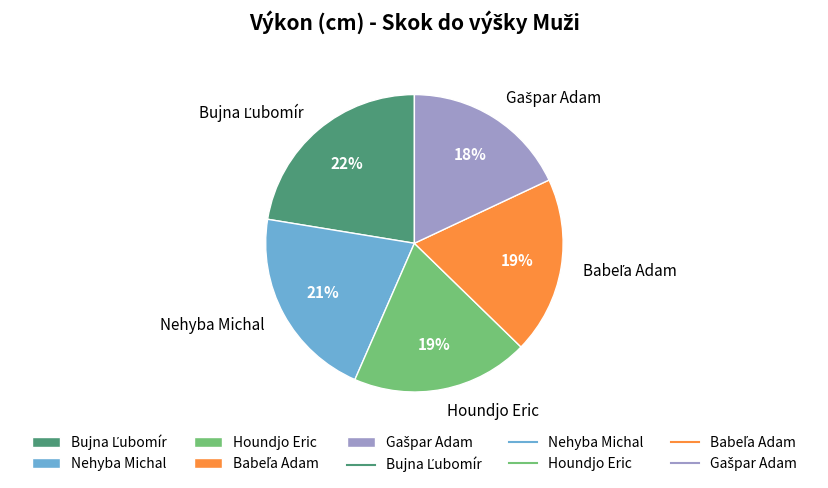

How many slices are in this pie chart?

5